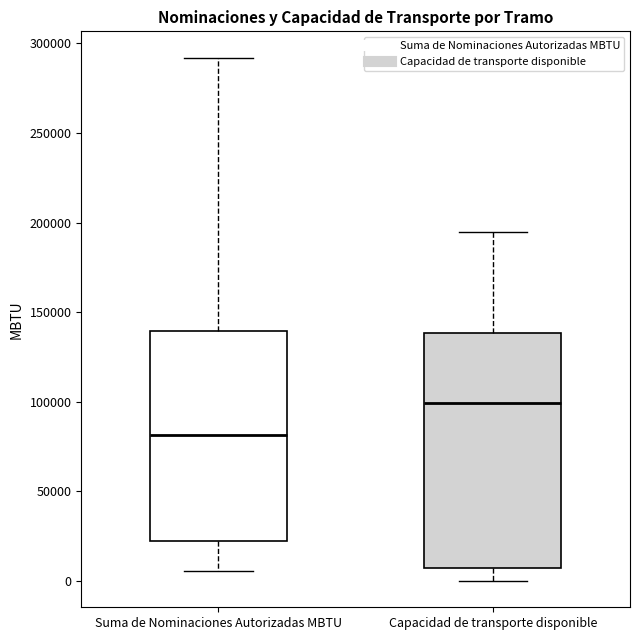

Where does the upper whisker of the box for Suma de Nominaciones Autorizadas MBTU end on the y-axis? The values are not printed on the chart, so give them approximately, as read against the axis.

290000